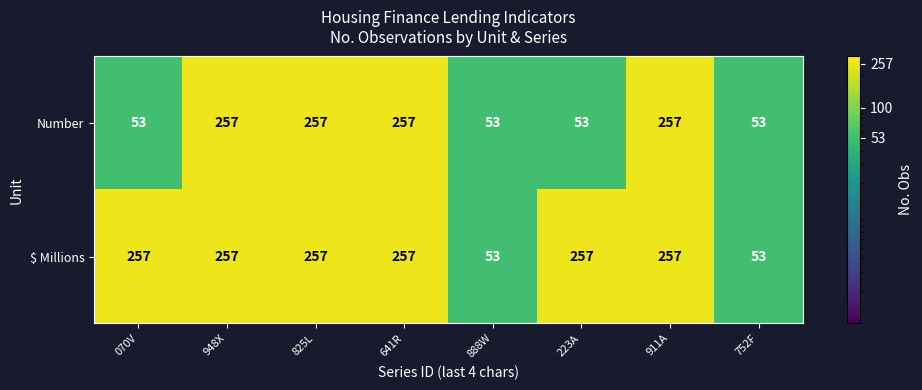

What is the minimum value for $ Millions?

53